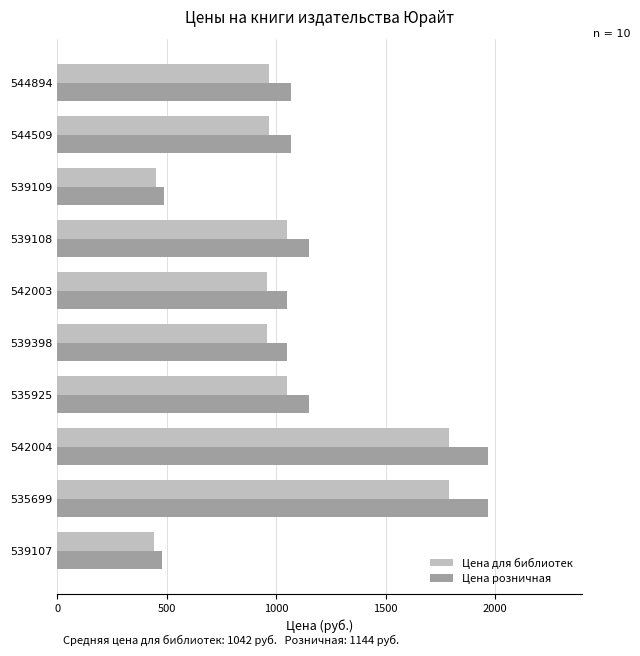

Which series has the largest range (max minus min)?

Цена розничная